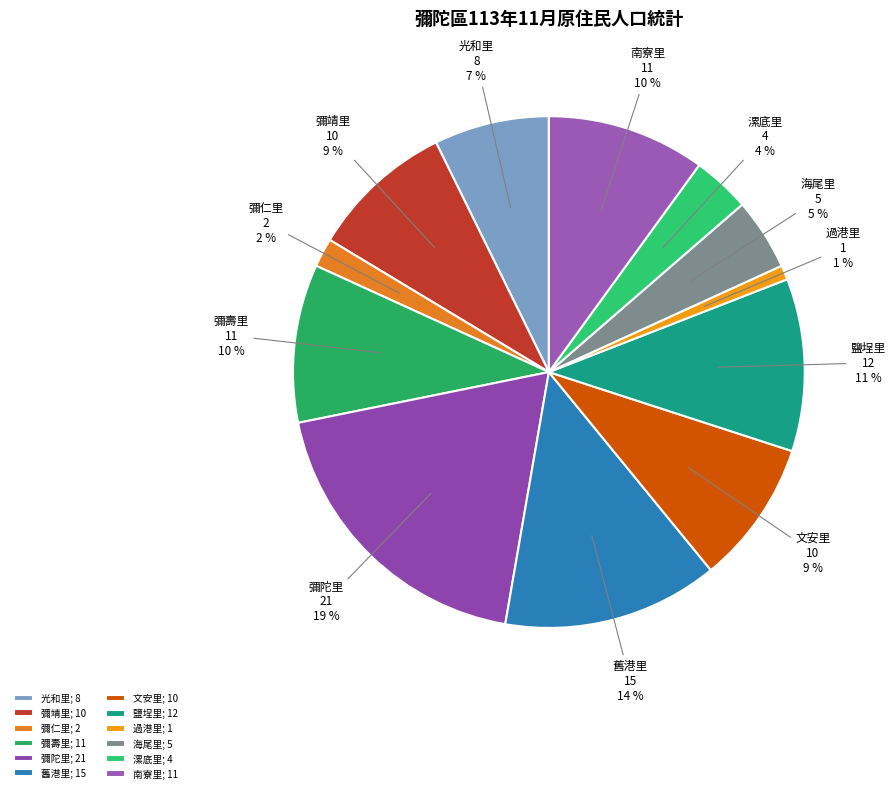

The 光和里 slice represents 20% of the pie. True or false?

False